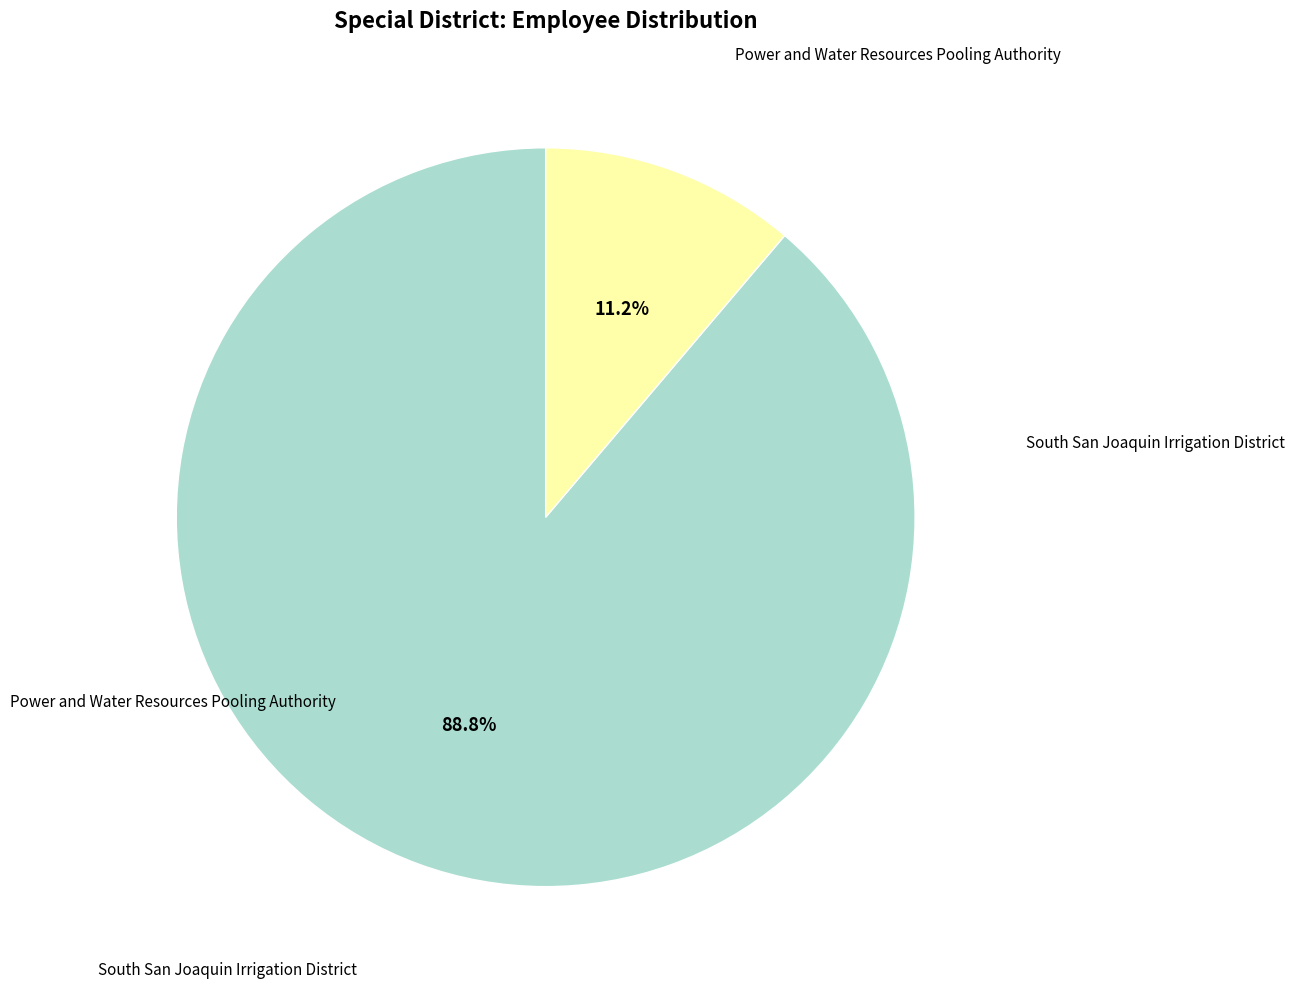

Is there a majority slice in this chart?

Yes